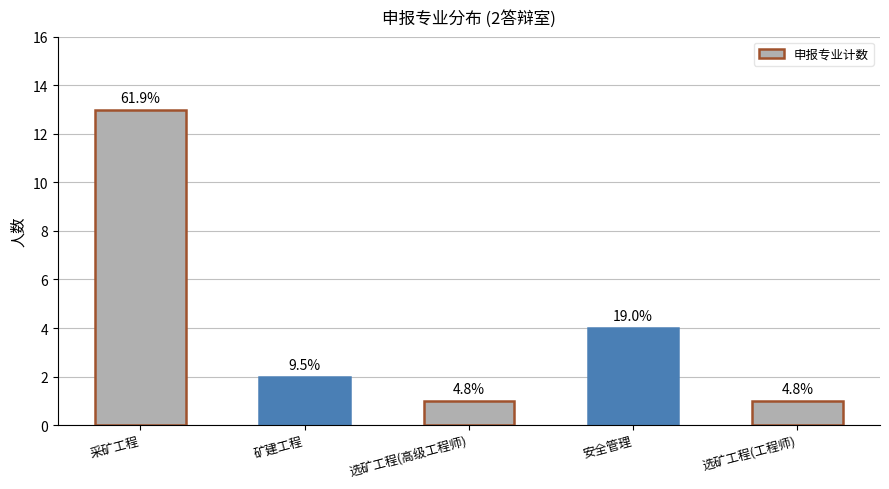

What is the greatest value displayed?

13